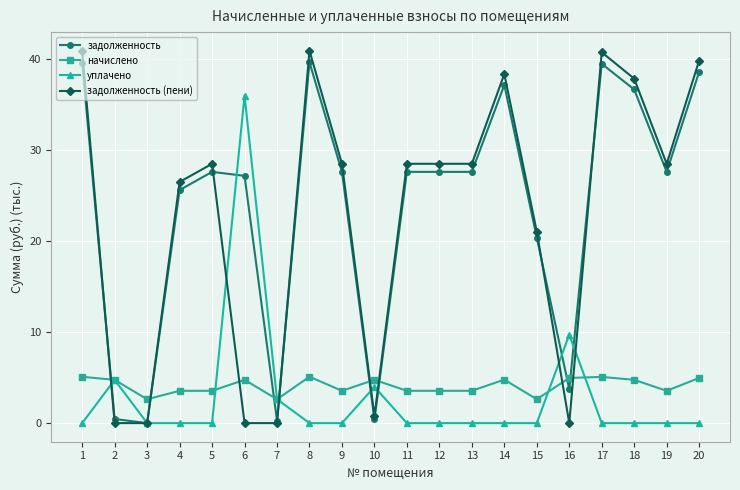

True or false: уплачено has more than 1 interior local peaks.

True